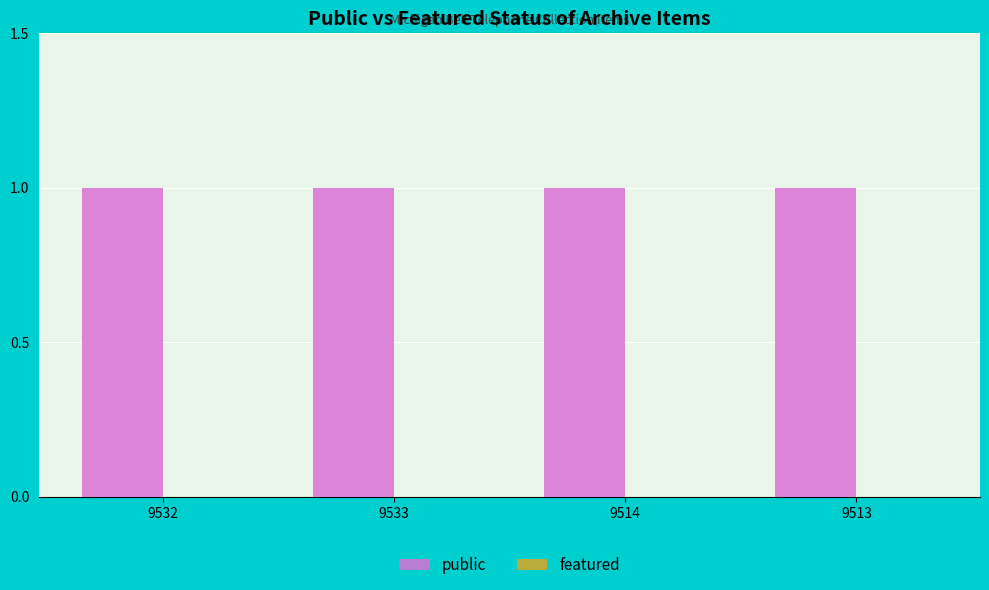

The featured series shows 0 at 9513. True or false?

True